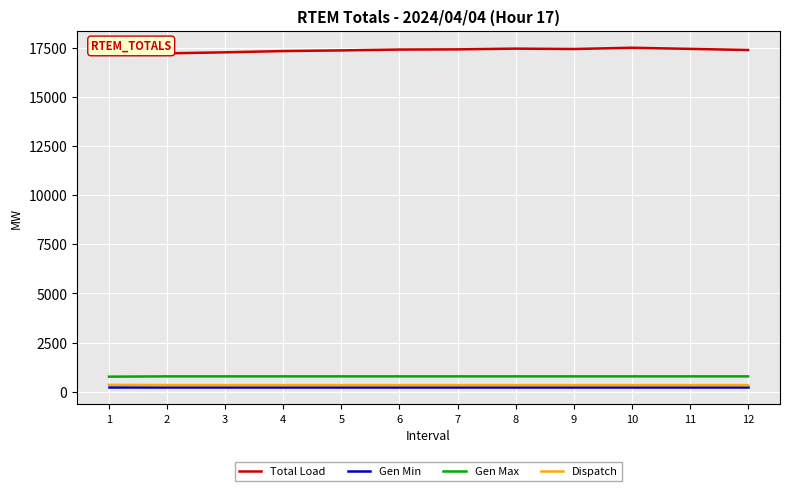

Which series has the largest total across all categories?

Total Load